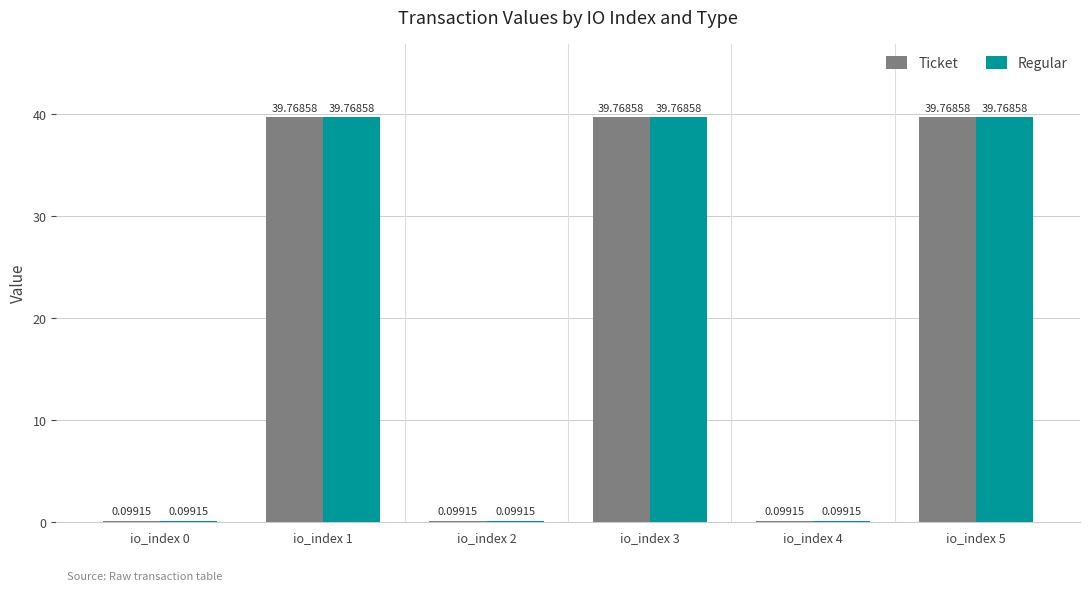

What is the sum of the Ticket values at io_index 0 and io_index 5?

39.9